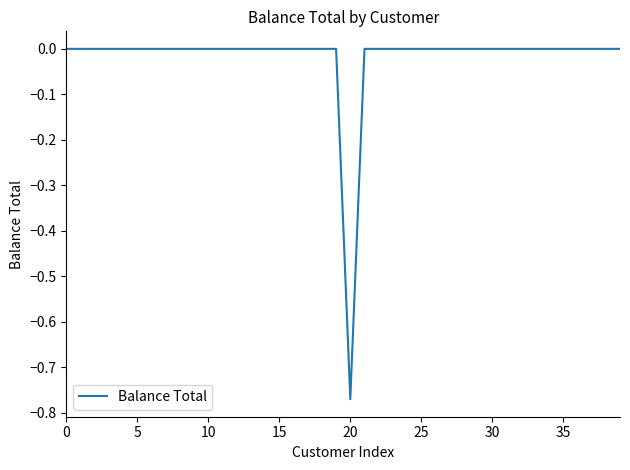

What is the difference between the maximum and minimum values?

0.8